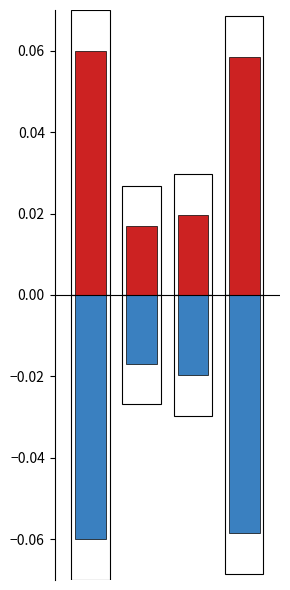

List the series in order of their overall mean, highest first.

Revenue (positive), Revenue (negative)